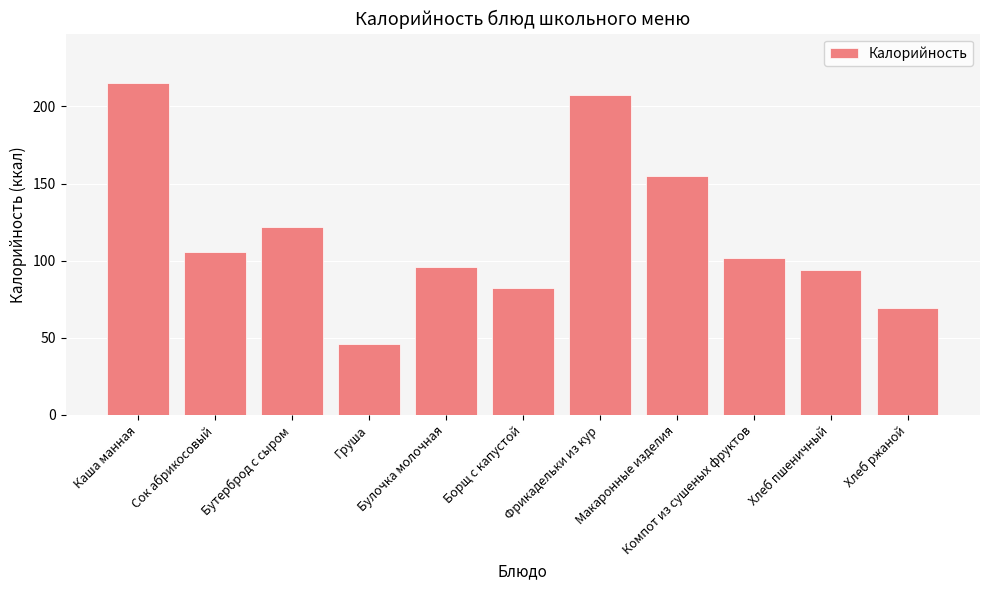

Which label corresponds to the smallest value in the chart?

Груша